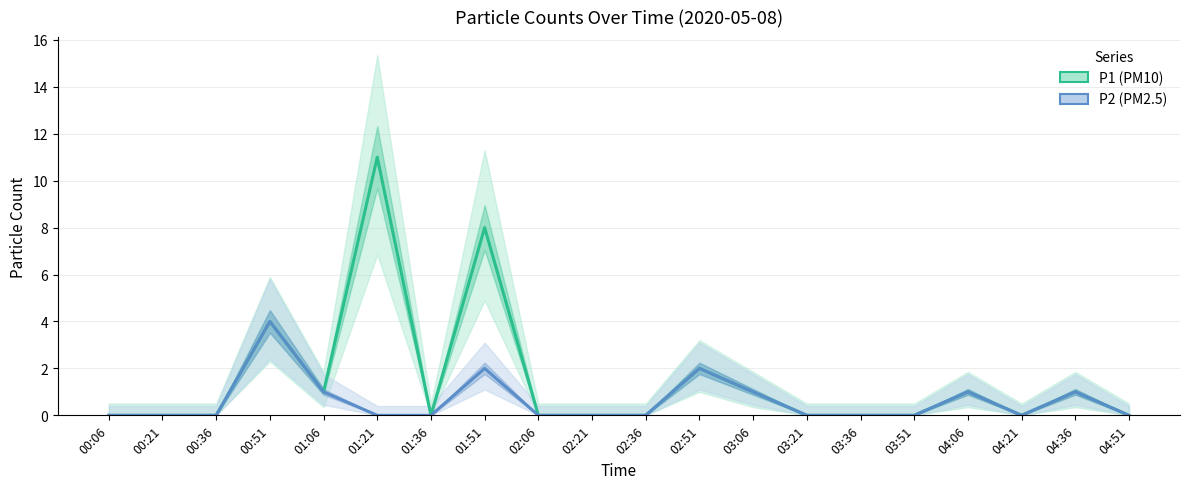

What is the value of the P2 point at the 8th from the left?

2